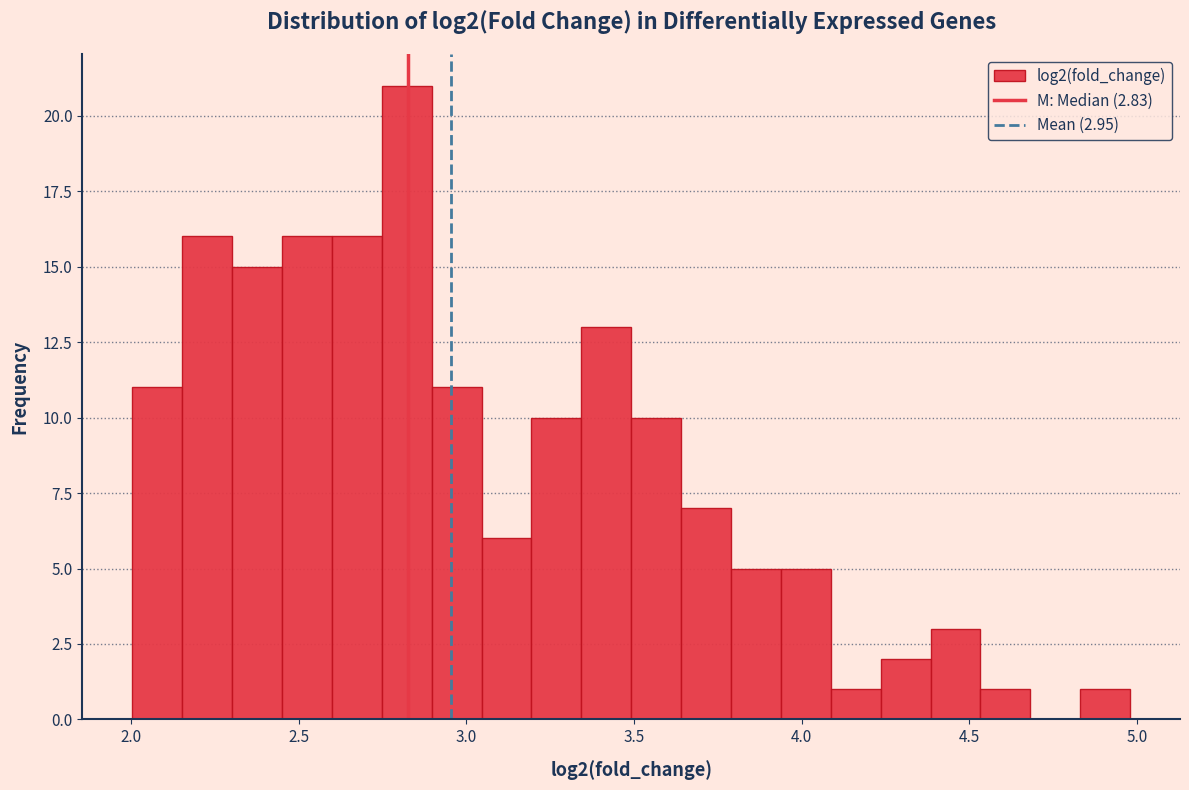

Read against the x-axis, roughly where is the centre of the tallest bar?

2.80